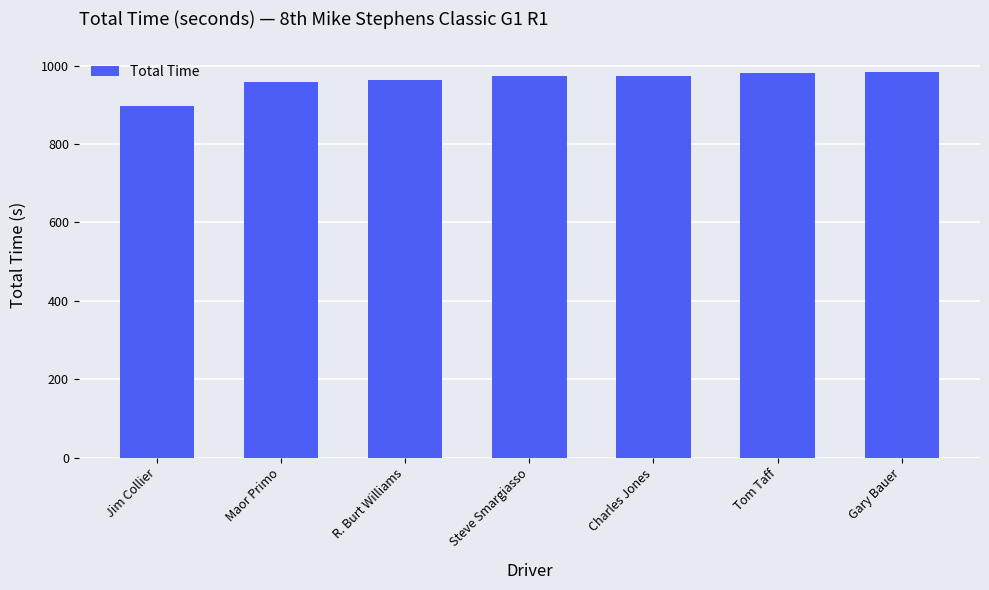

What value does the data have at Jim Collier?

895.9